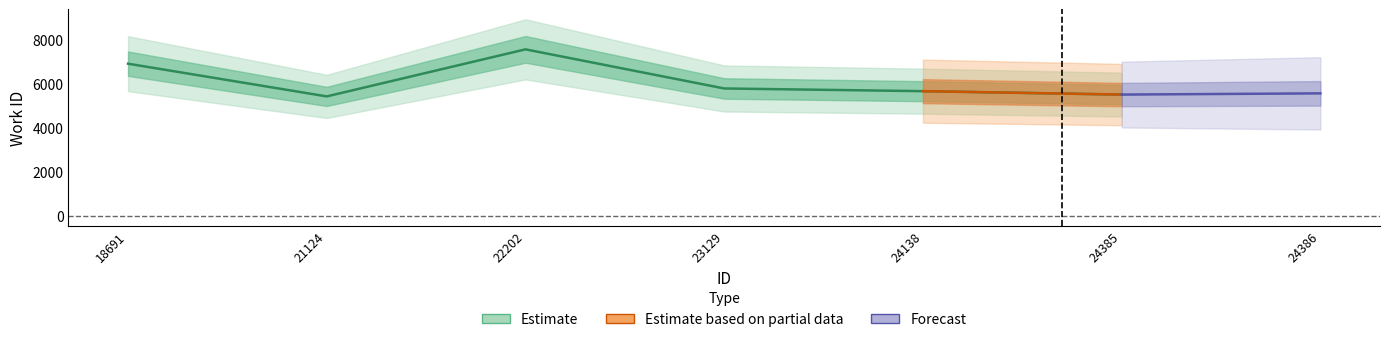

What is the value of the 1st point from the left?

6939